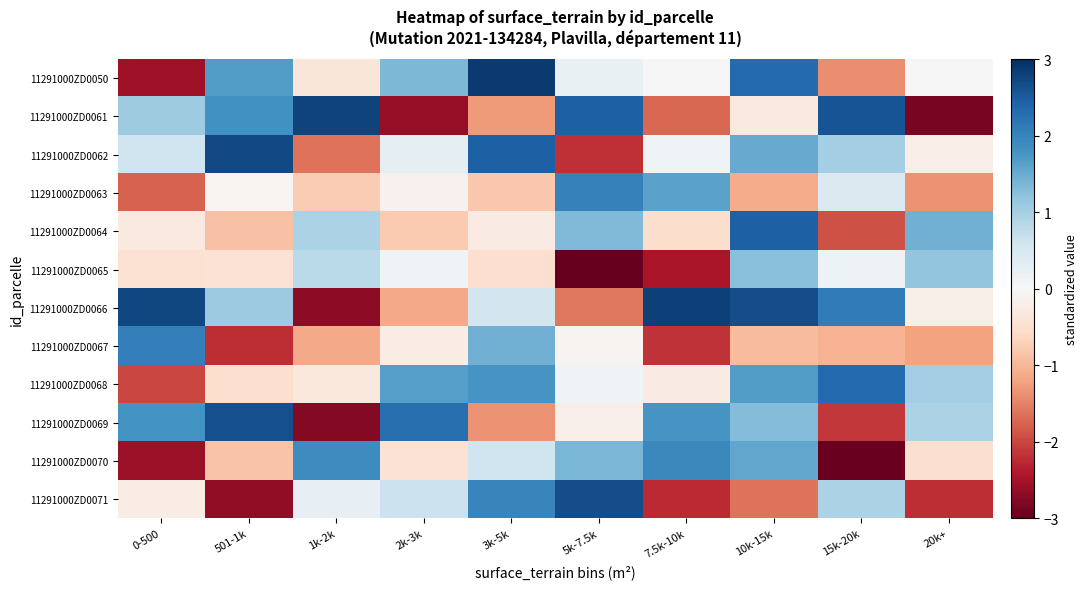

What is the maximum value shown in the chart?

2.9